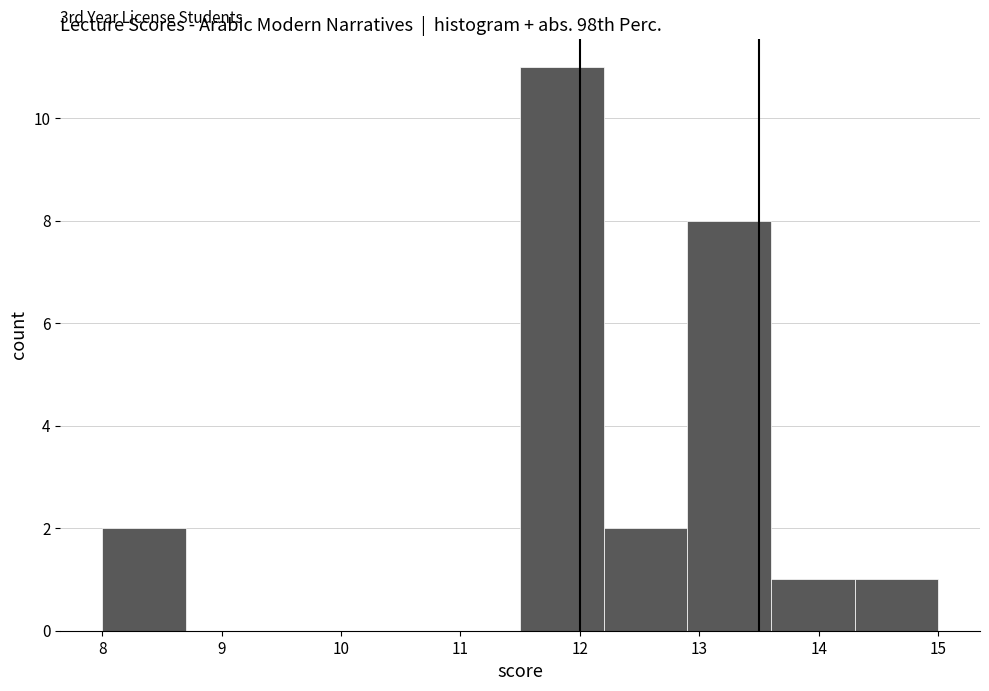

Over which range of the x-axis is the bar tallest?

11.5 to 12.2